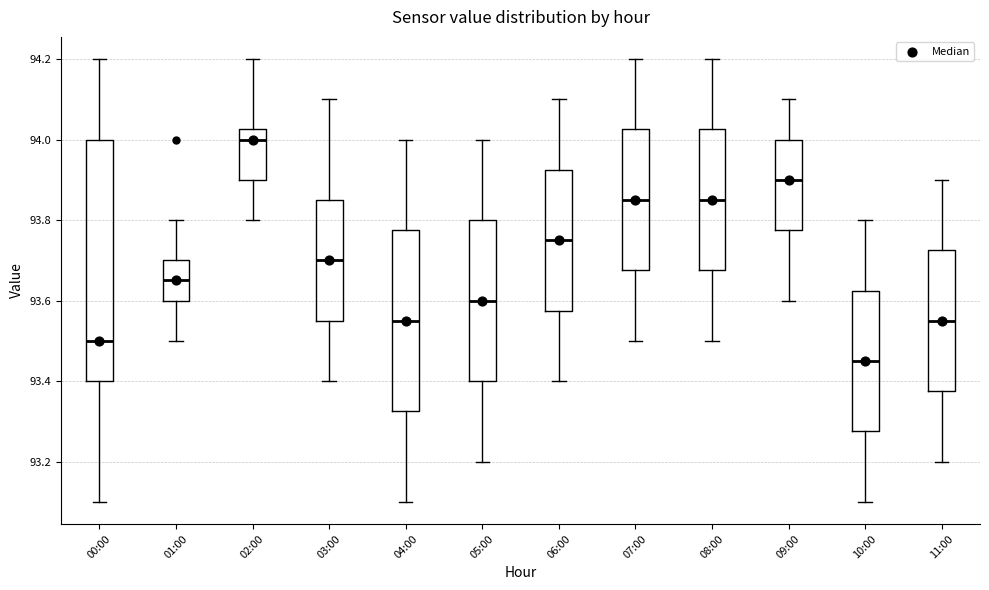

Reading left to right, read every box against the y-axis: the position of its median line, the range the box covers, and the ends of its whiskers. The values are not printed on the chart, so give them approximately, as read against the axis.

00:00: median 93.50, box 93.40 to 94.00, whiskers 93.10 to 94.20
01:00: median 93.66, box 93.60 to 93.70, whiskers 93.50 to 93.80
02:00: median 94.00, box 93.90 to 94.02, whiskers 93.80 to 94.20
03:00: median 93.70, box 93.56 to 93.86, whiskers 93.40 to 94.10
04:00: median 93.56, box 93.32 to 93.78, whiskers 93.10 to 94.00
05:00: median 93.60, box 93.40 to 93.80, whiskers 93.20 to 94.00
06:00: median 93.76, box 93.58 to 93.92, whiskers 93.40 to 94.10
07:00: median 93.86, box 93.68 to 94.02, whiskers 93.50 to 94.20
08:00: median 93.86, box 93.68 to 94.02, whiskers 93.50 to 94.20
09:00: median 93.90, box 93.78 to 94.00, whiskers 93.60 to 94.10
10:00: median 93.46, box 93.28 to 93.62, whiskers 93.10 to 93.80
11:00: median 93.56, box 93.38 to 93.72, whiskers 93.20 to 93.90